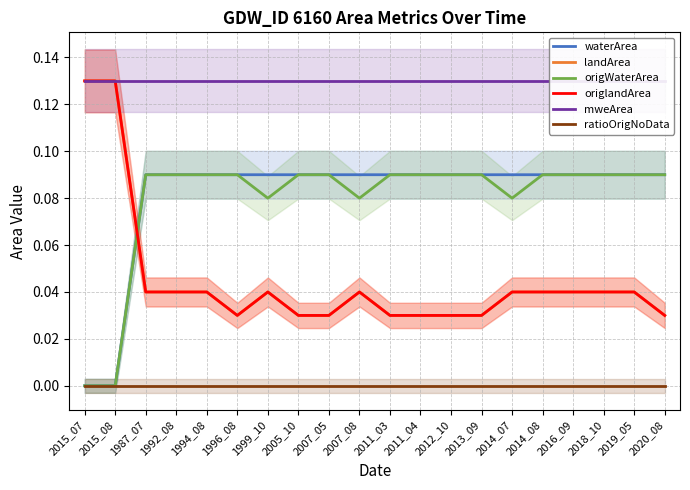

List the labels in order of landArea value, largest first.

2015_07, 2015_08, 1987_07, 1992_08, 1994_08, 1999_10, 2007_08, 2014_07, 2014_08, 2016_09, 2018_10, 2019_05, 1996_08, 2005_10, 2007_05, 2011_03, 2011_04, 2012_10, 2013_09, 2020_08